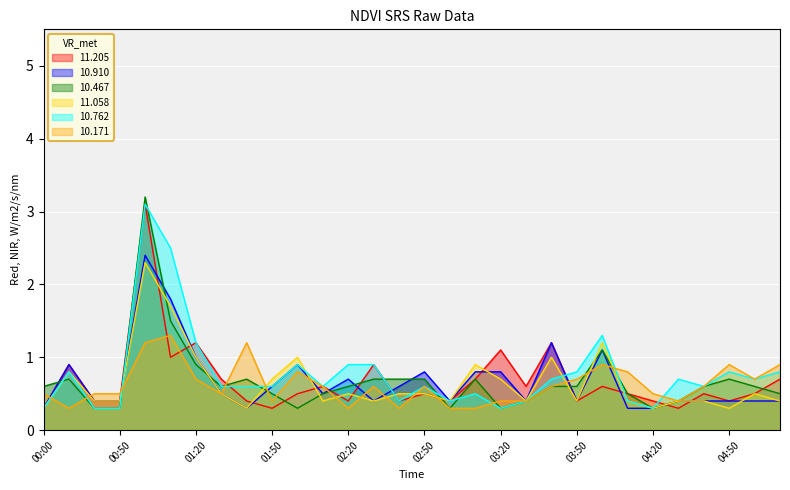

In  10.171, how many points are lower than both neighbors (excluding endpoints)?

7